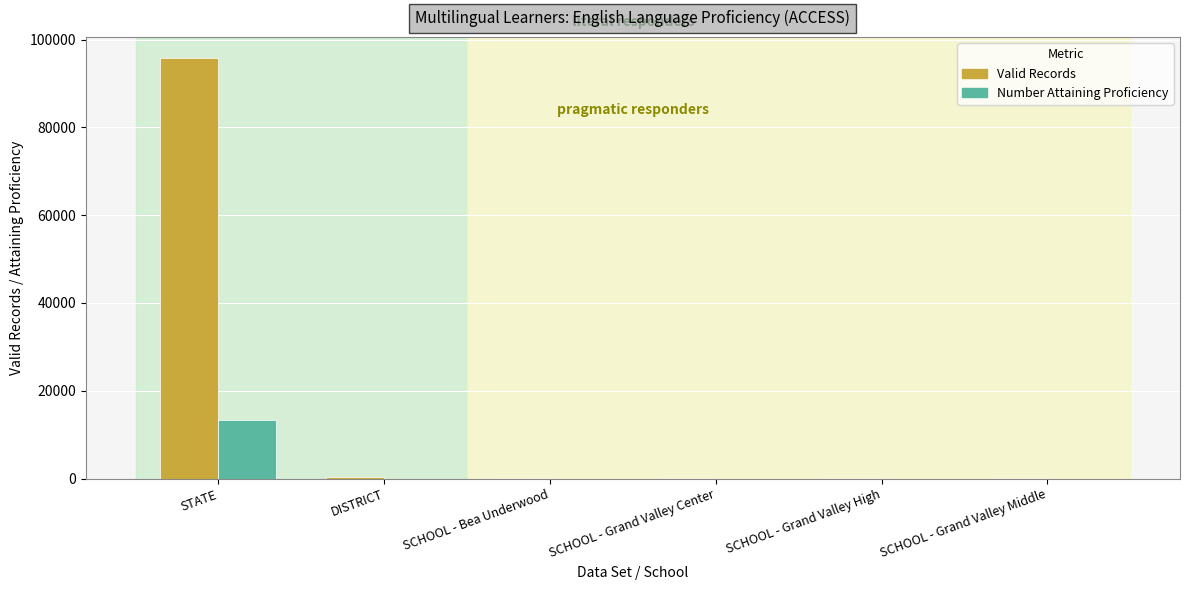

The value of Number Attaining Proficiency at SCHOOL - Grand Valley Middle is 0. True or false?

True